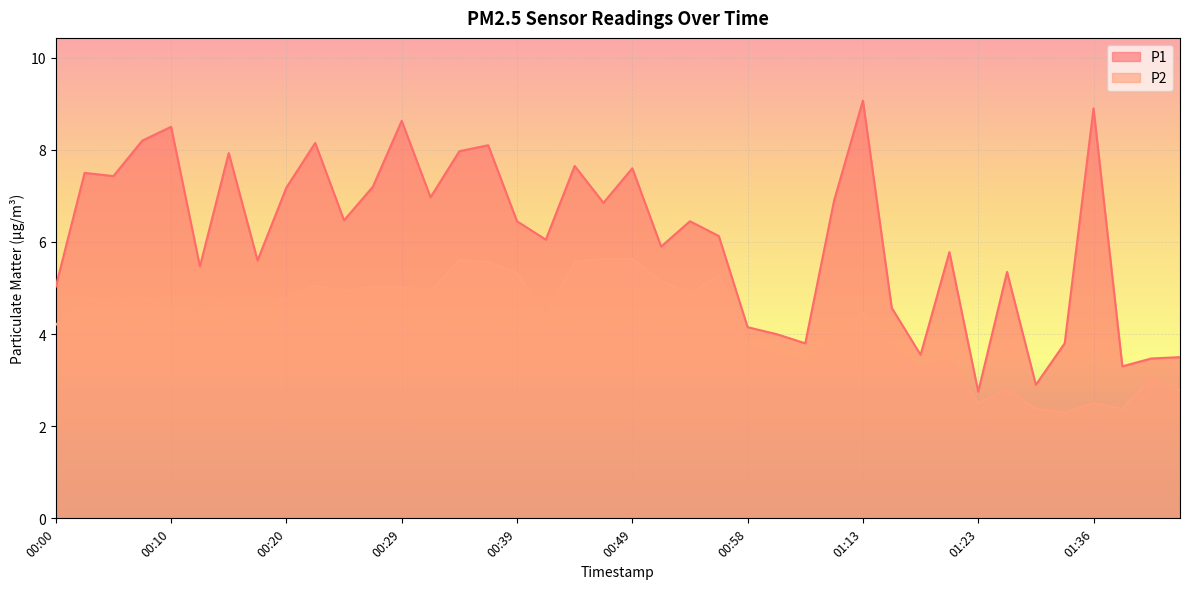

Which category has the highest value in the P1 series?

01:13